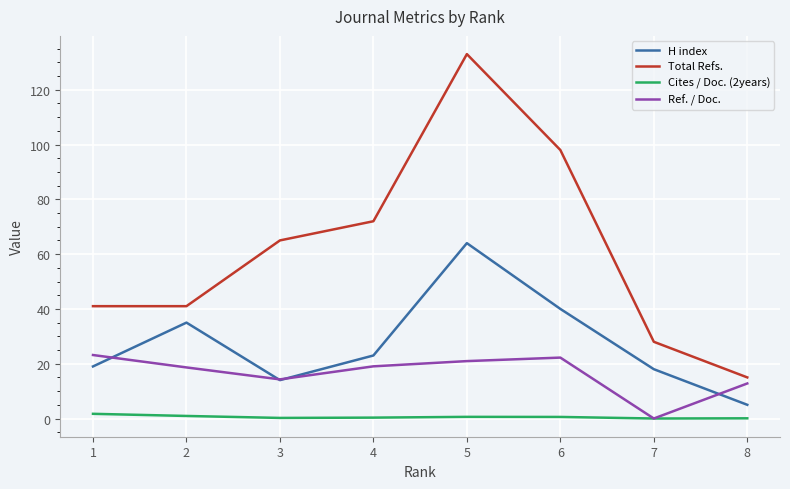

What value does the H index series have at 4?

23.0